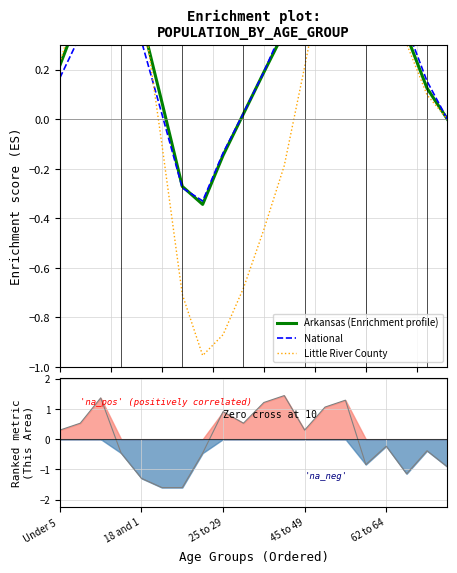

What is the minimum value shown in the chart?

-1.6